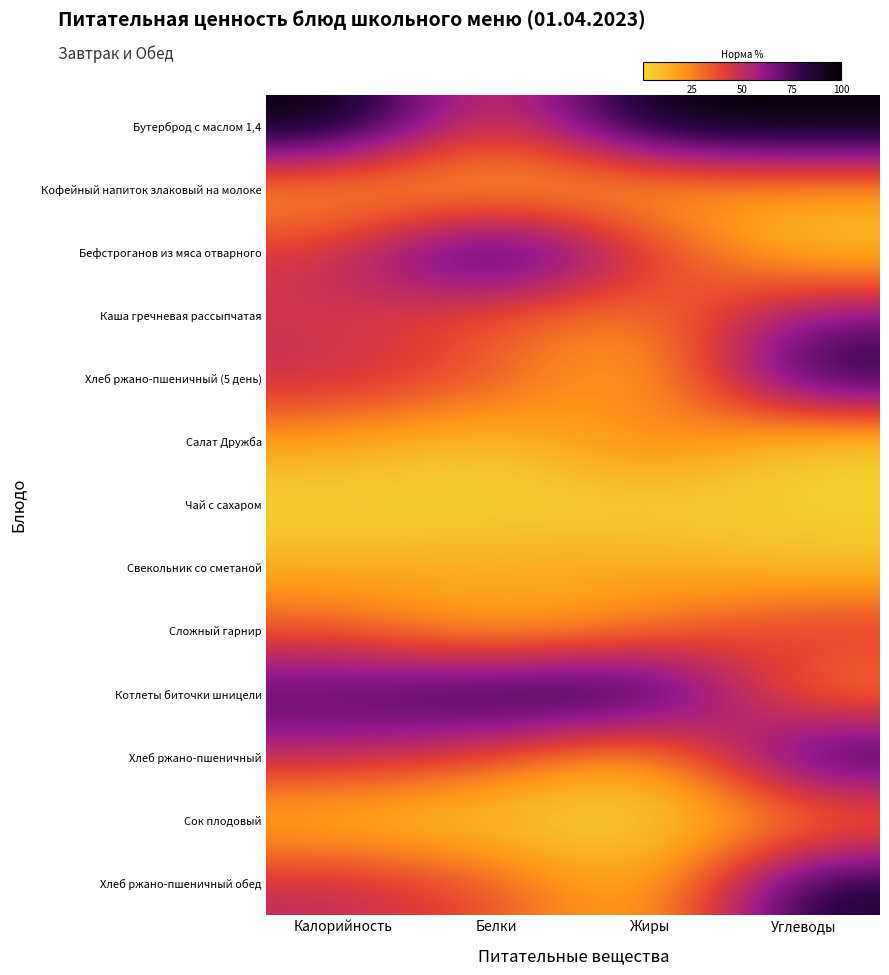

At which category is the sum across all series the highest?

Углеводы